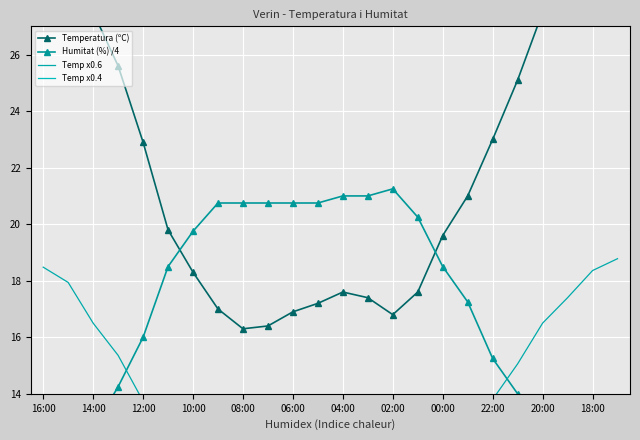

At how many categories does at least one series exceed 7?

24